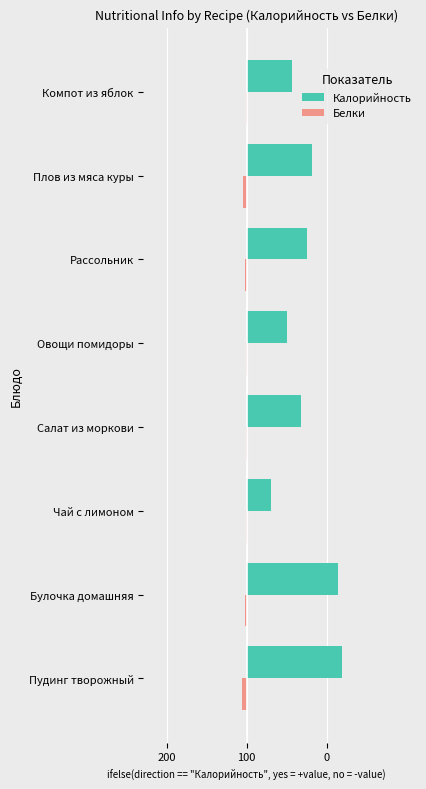

What are all the series names shown in the legend?

Калорийность, Белки